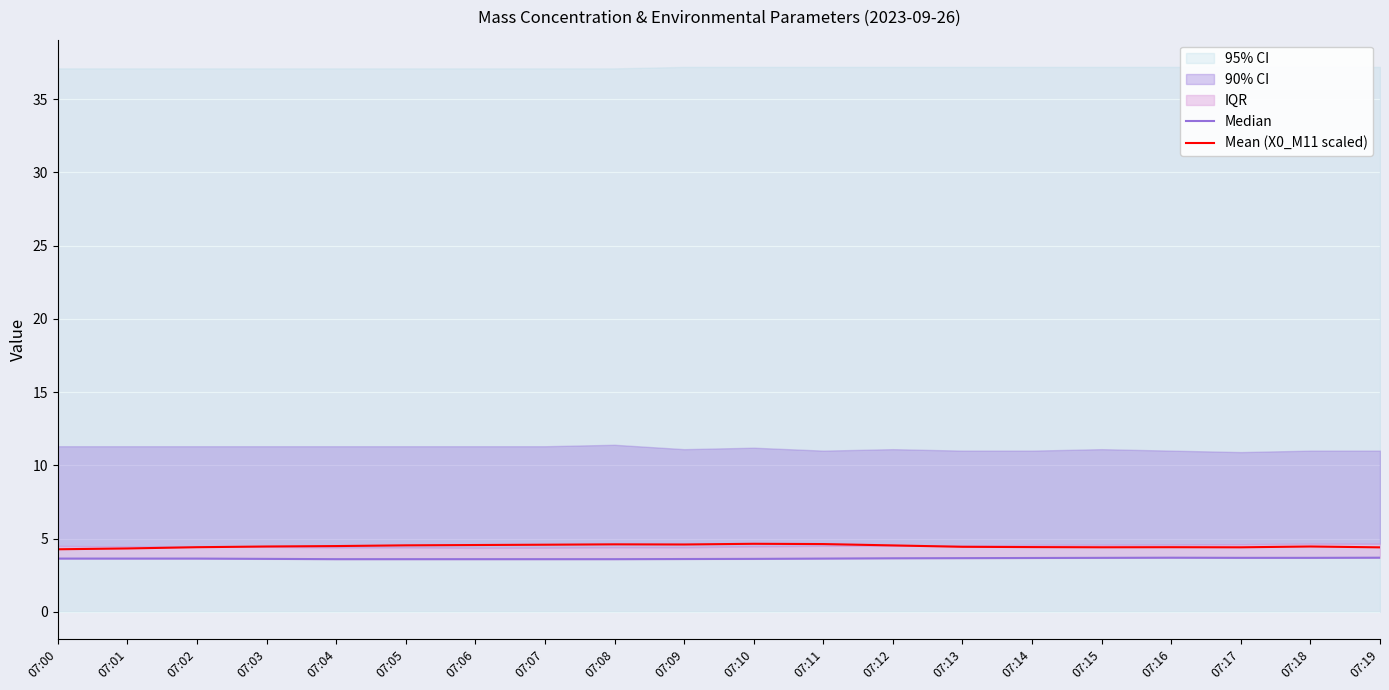

What is the difference between the second highest and minimum values in the Median series?

0.1